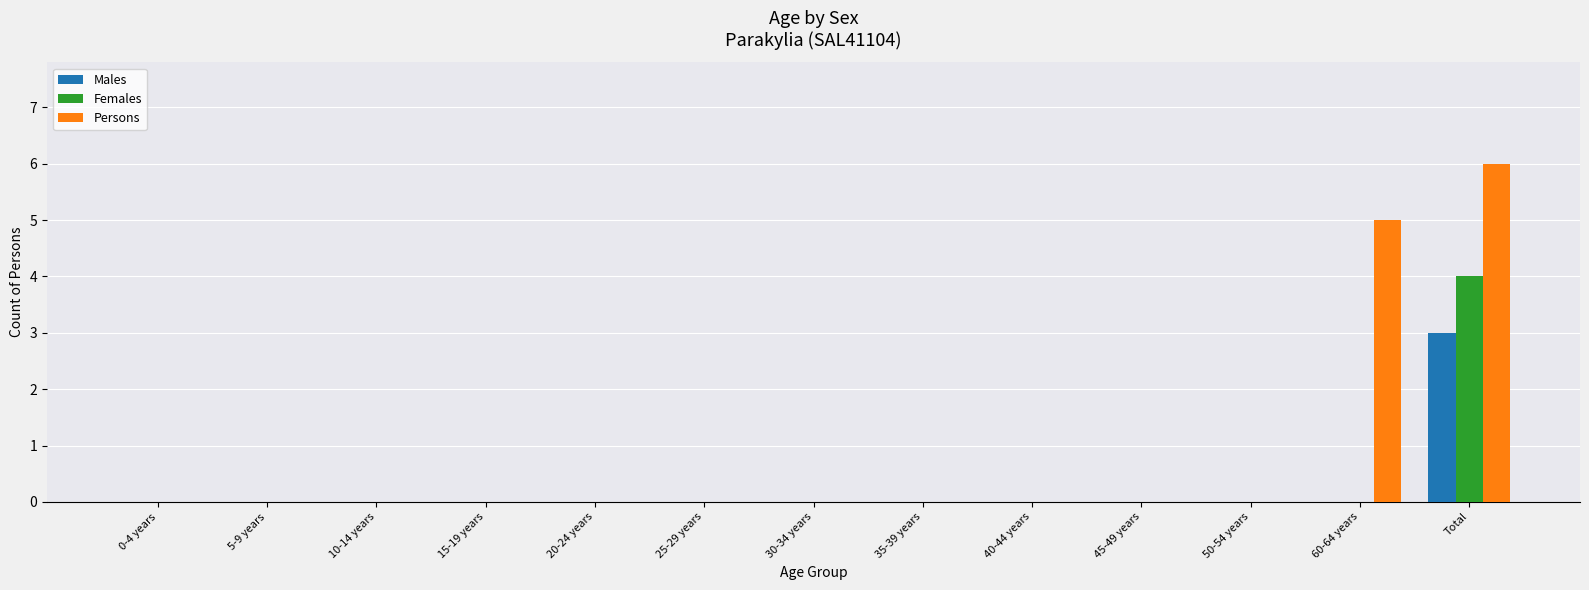

Between 25-29 years and 60-64 years, which series saw the biggest shift?

Persons